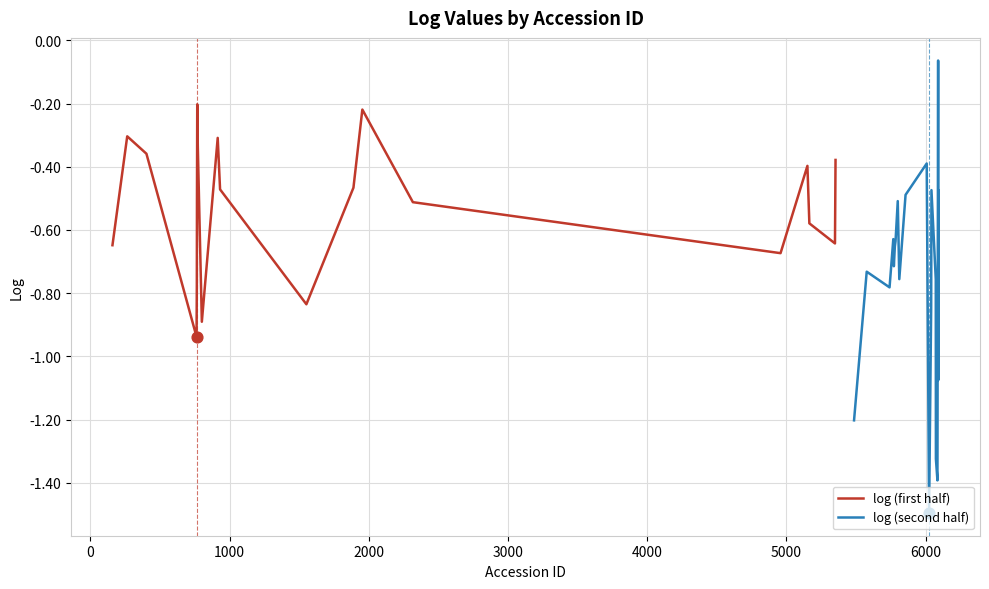

Which series reaches the maximum Y coordinate?

log (second half)